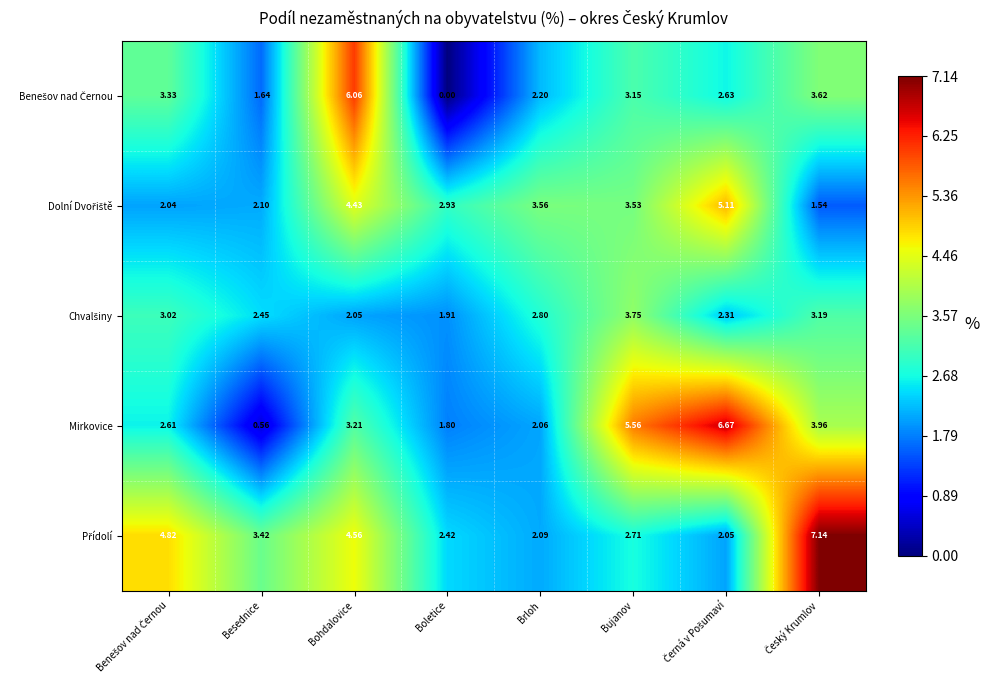

At which category does the chart reach its minimum across all series?

Boletice